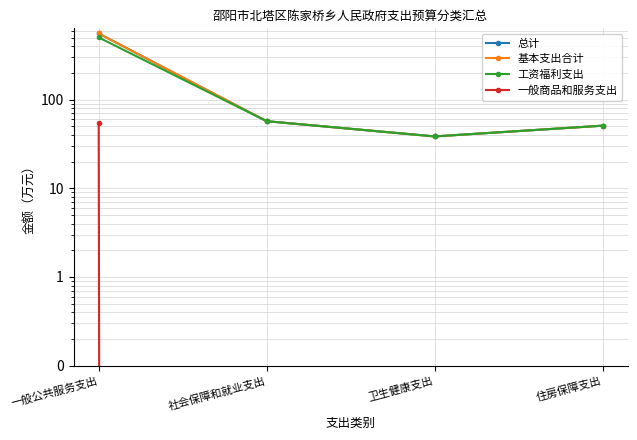

True or false: 工资福利支出 and 基本支出合计 cross at least once.

False